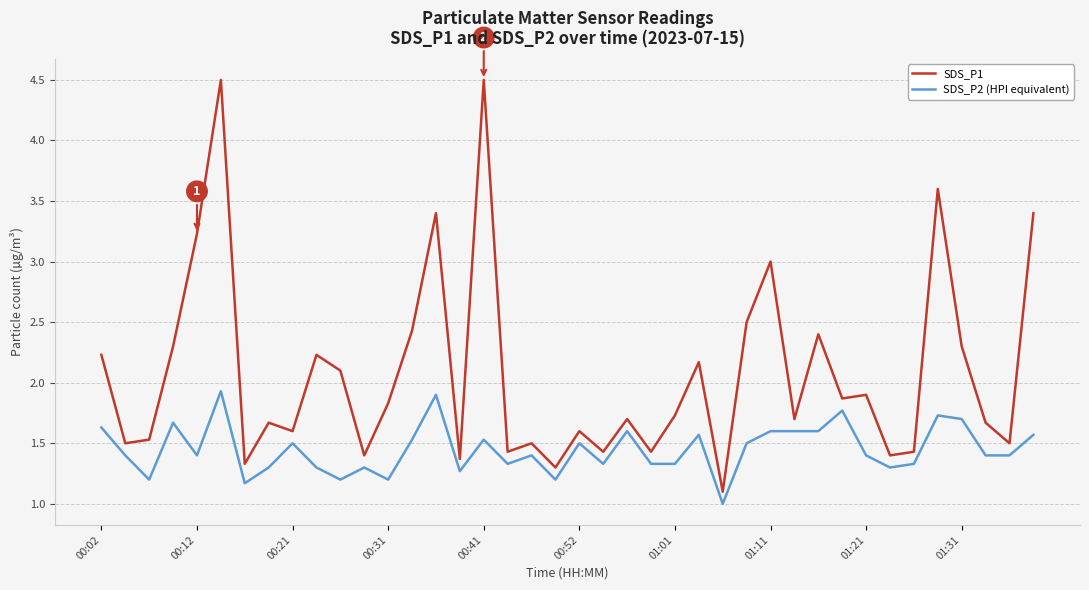

What is the difference between the maximum and minimum values in the SDS_P2 (HPI equivalent) series?

0.9